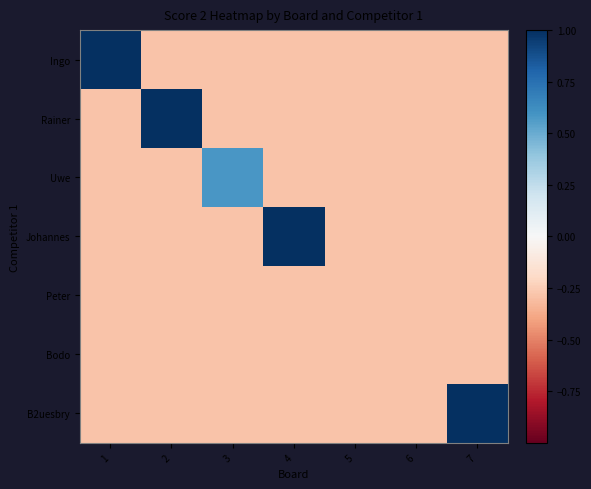

What is the total value across all series at 1?

-0.5